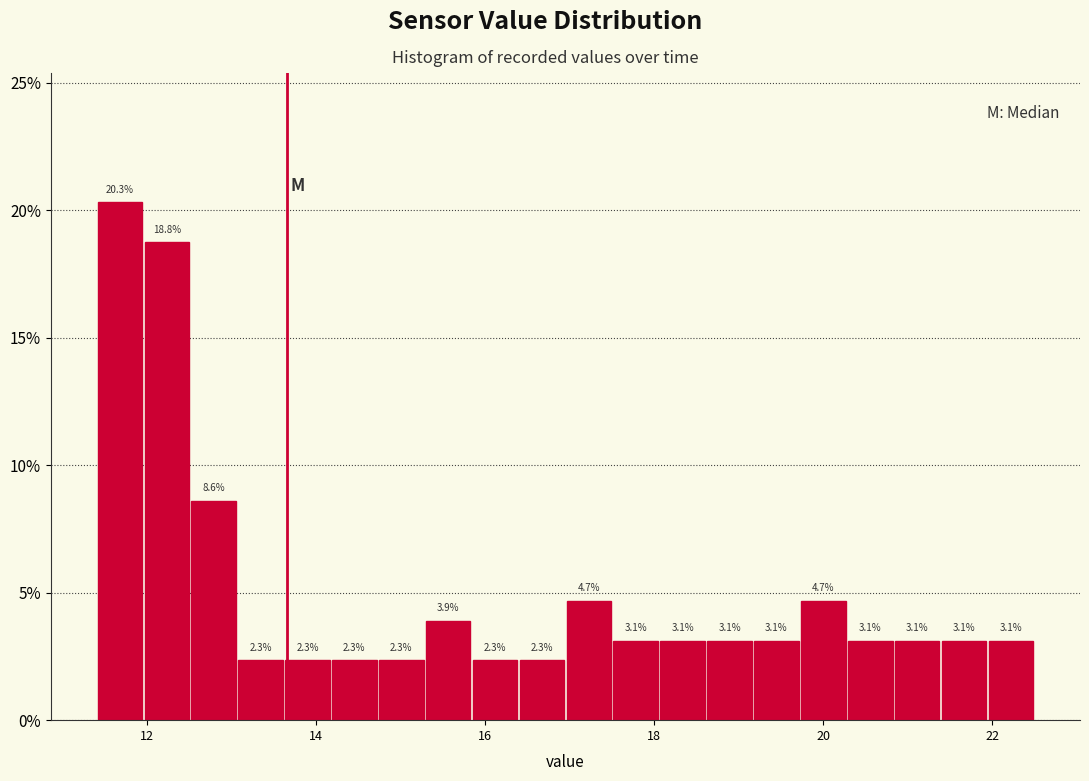

Around what value on the x-axis is the tallest bar? Give the approximate position of its centre, as read against the axis.

11.6